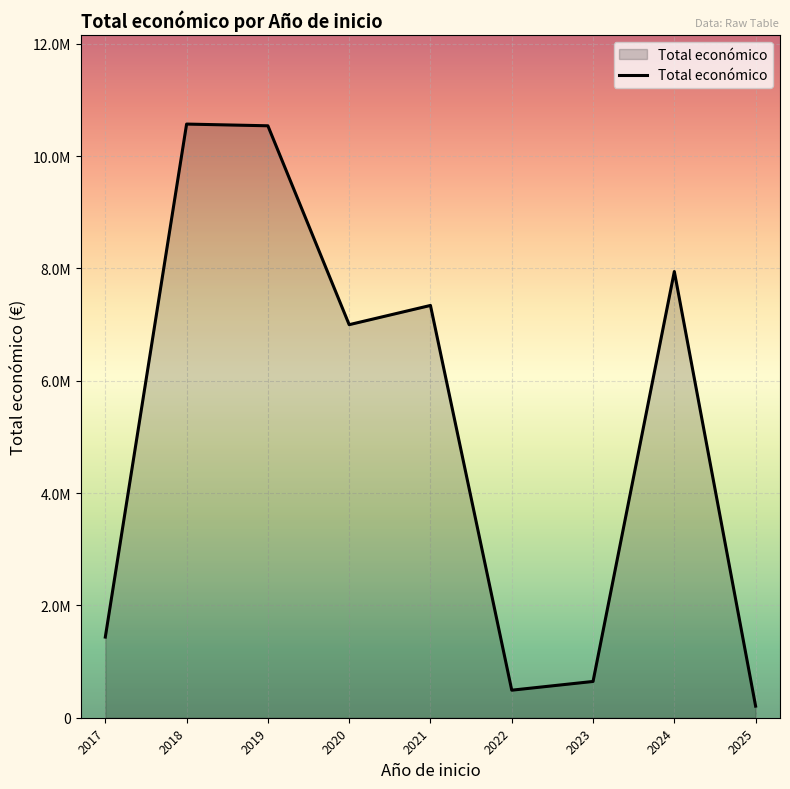

Rank the categories by value from lowest to highest.

2025, 2022, 2023, 2017, 2020, 2021, 2024, 2019, 2018